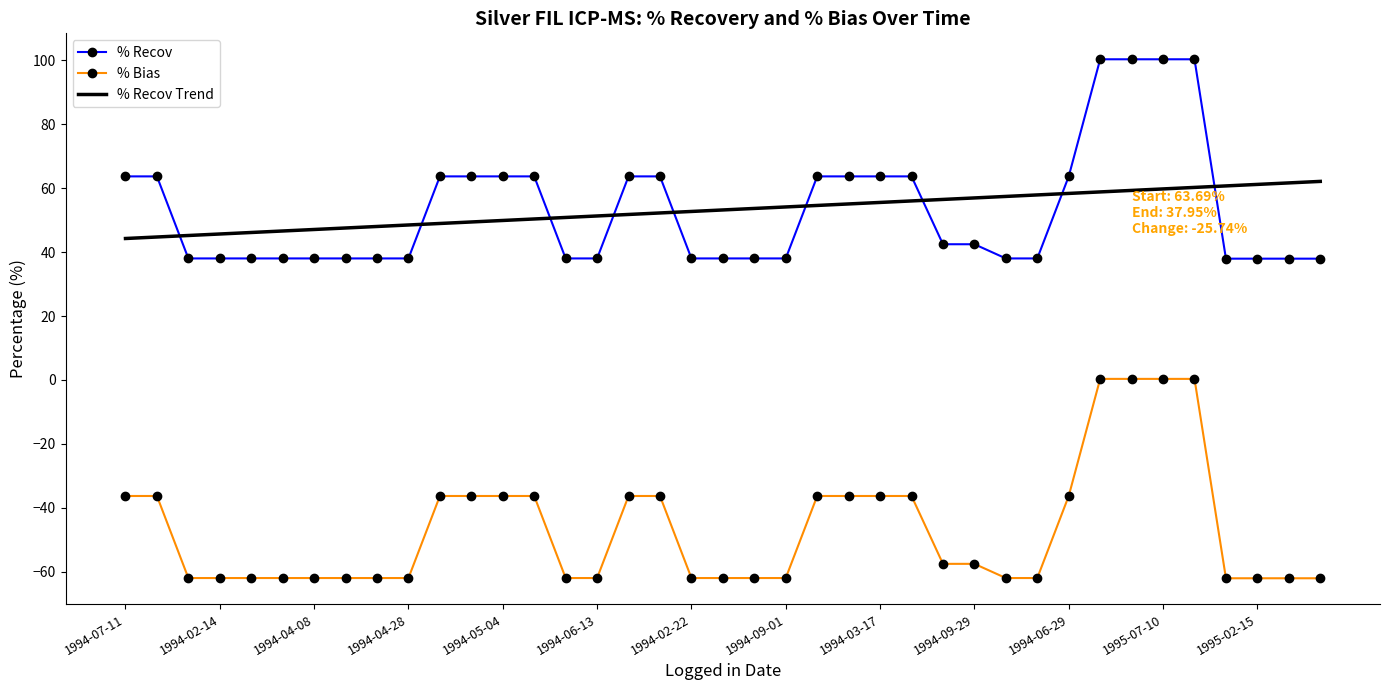

True or false: % Bias and % Recov Trend intersect in this chart.

False